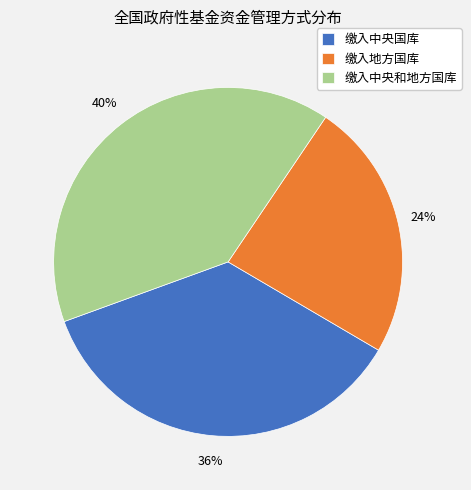

Rank the categories by value from lowest to highest.

缴入地方国库, 缴入中央国库, 缴入中央和地方国库